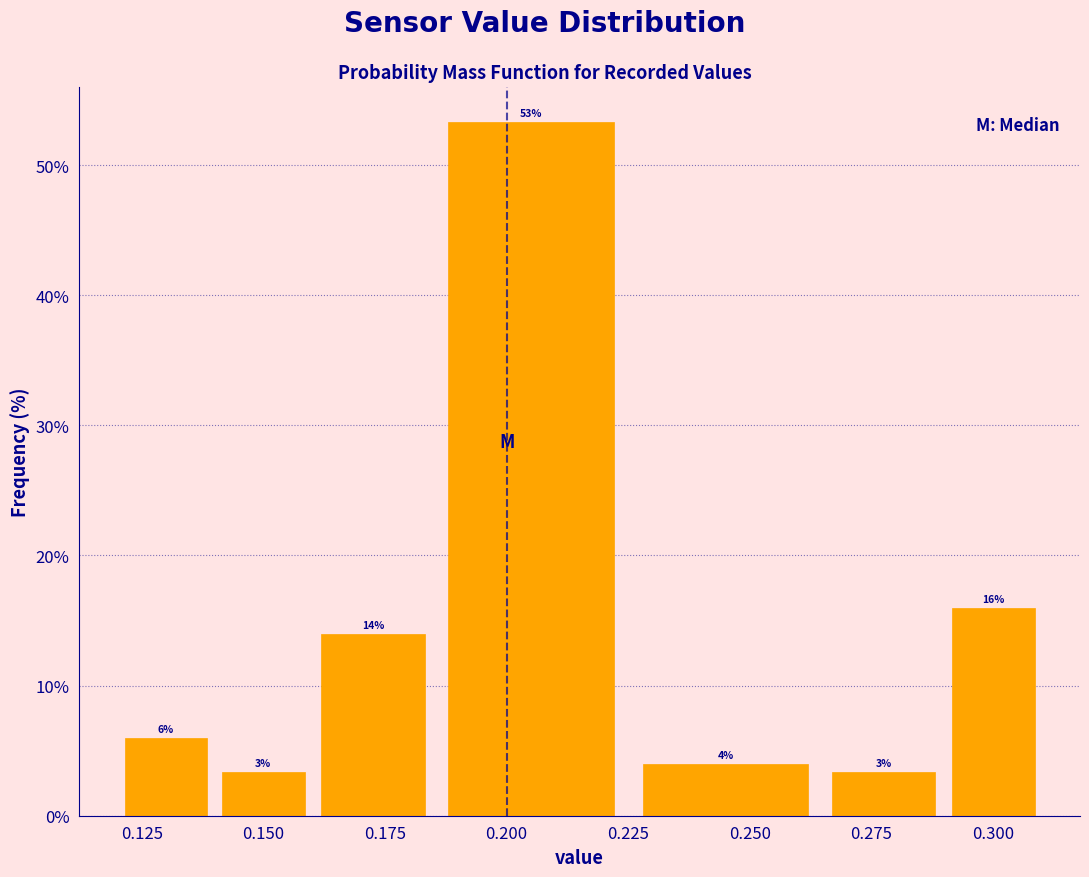

Which range on the x-axis has the tallest bar?

0.185 to 0.225